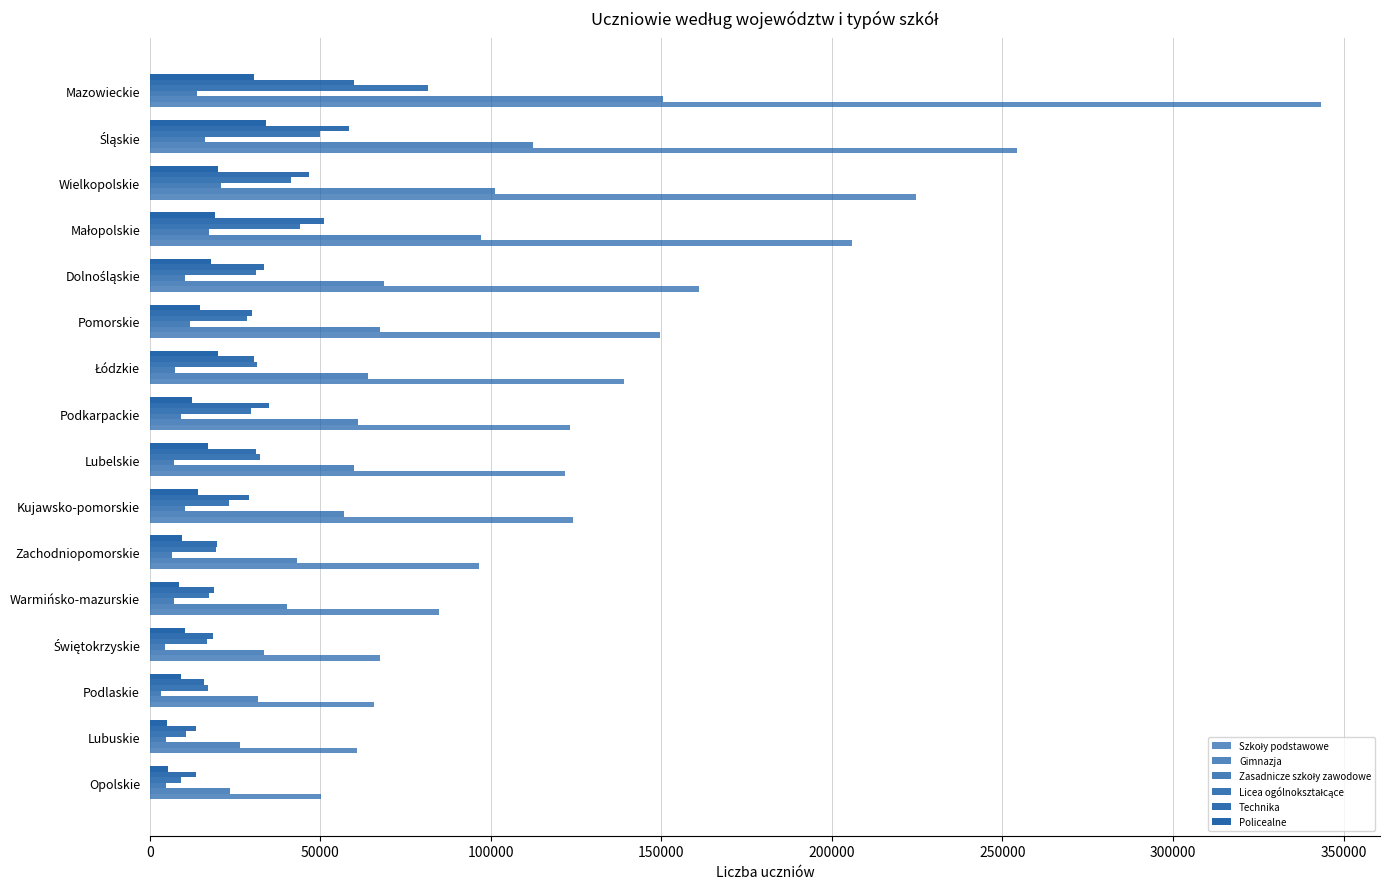

Count the number of categories in the chart.

16